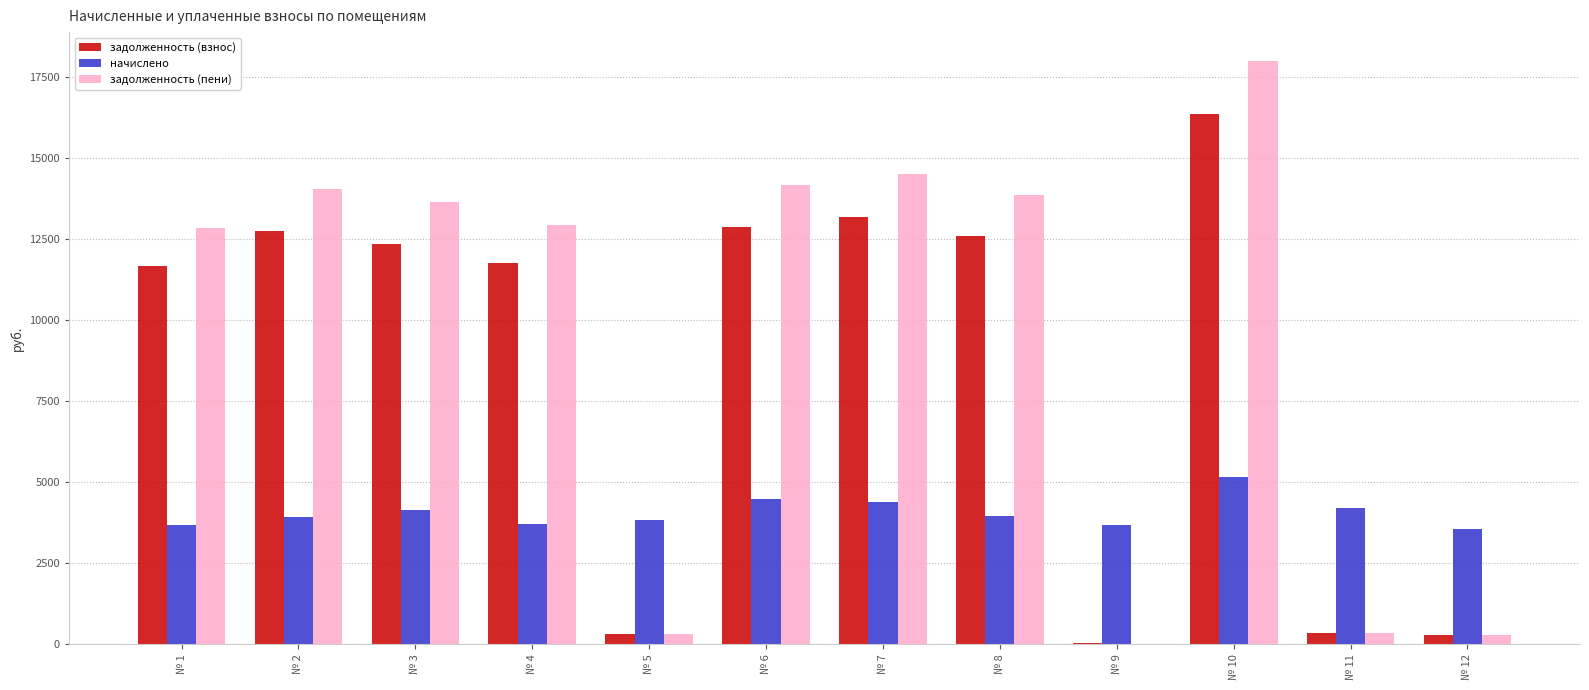

At which category is the sum across all series the highest?

№ 10